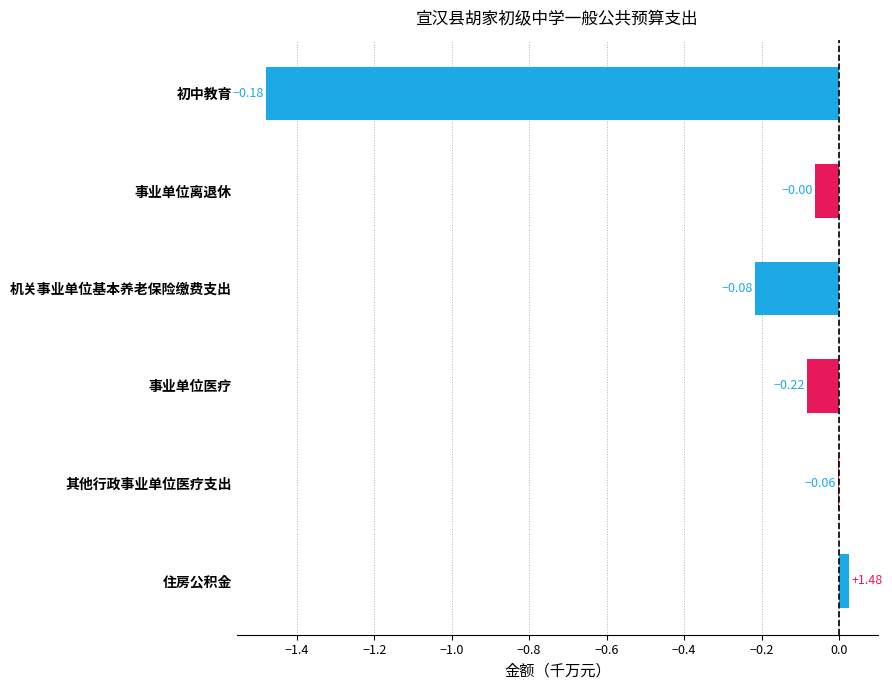

What is the sum of all values?

-1.8